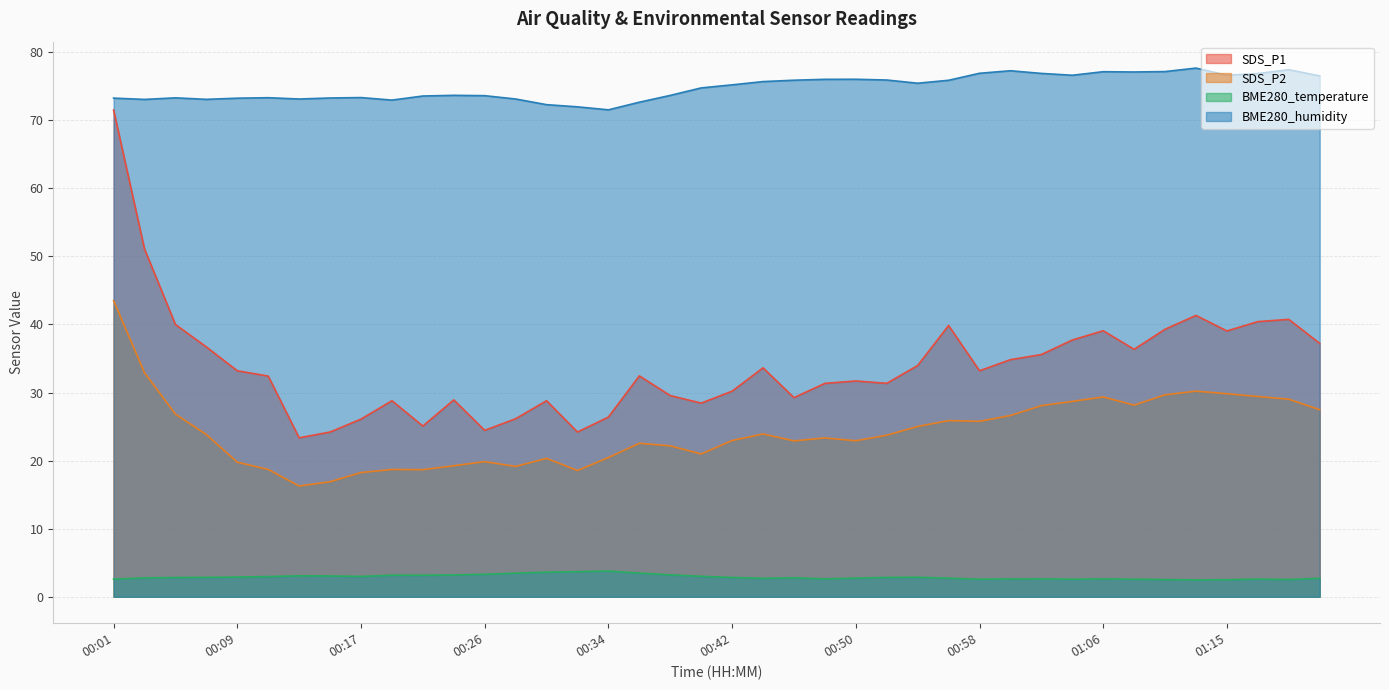

Where is BME280_temperature nearest to the value 3?

00:17